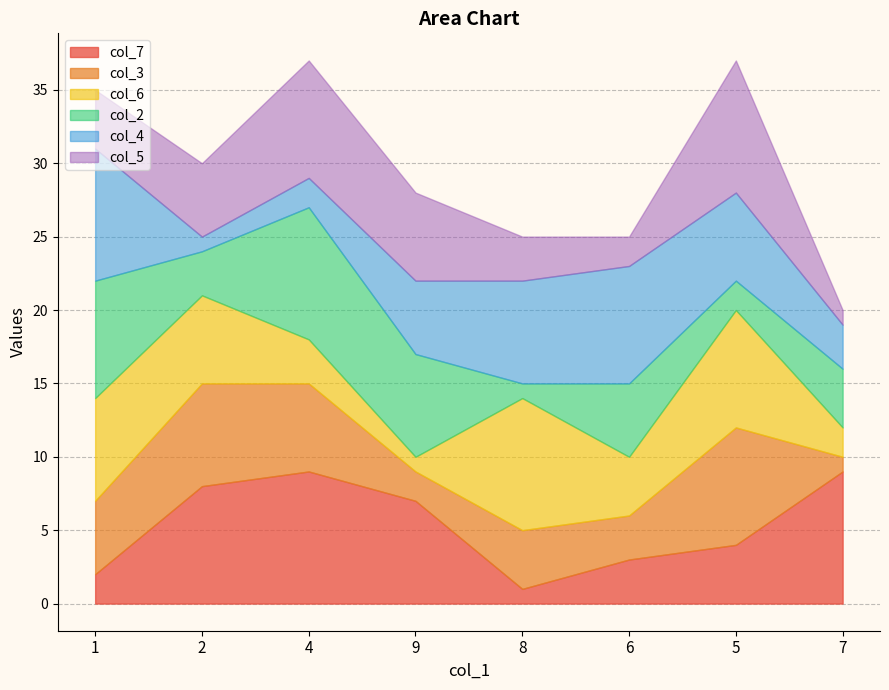

How many values in the col_3 series are below 5?

4